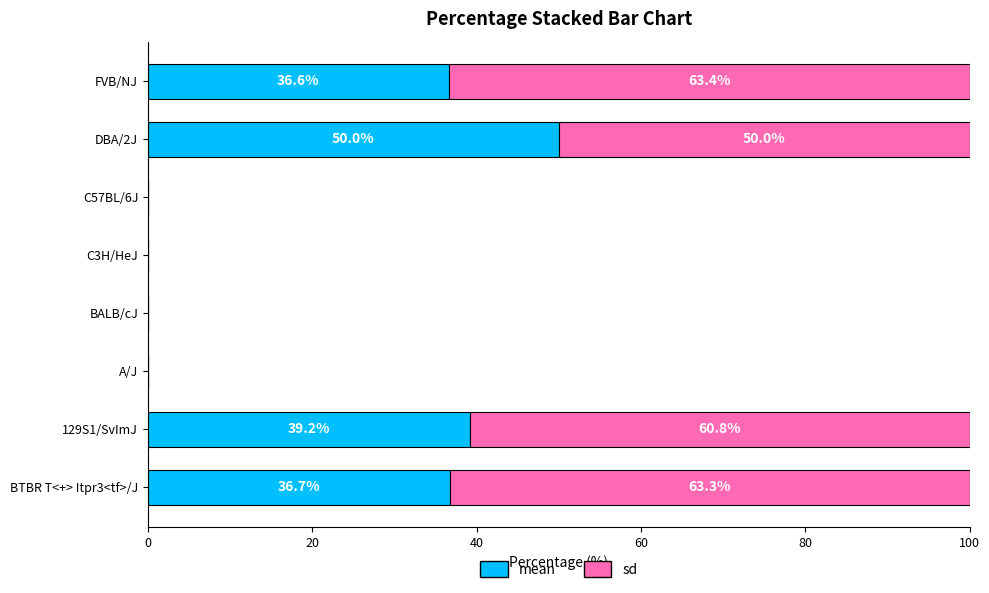

How many positive values does the mean series have?

4